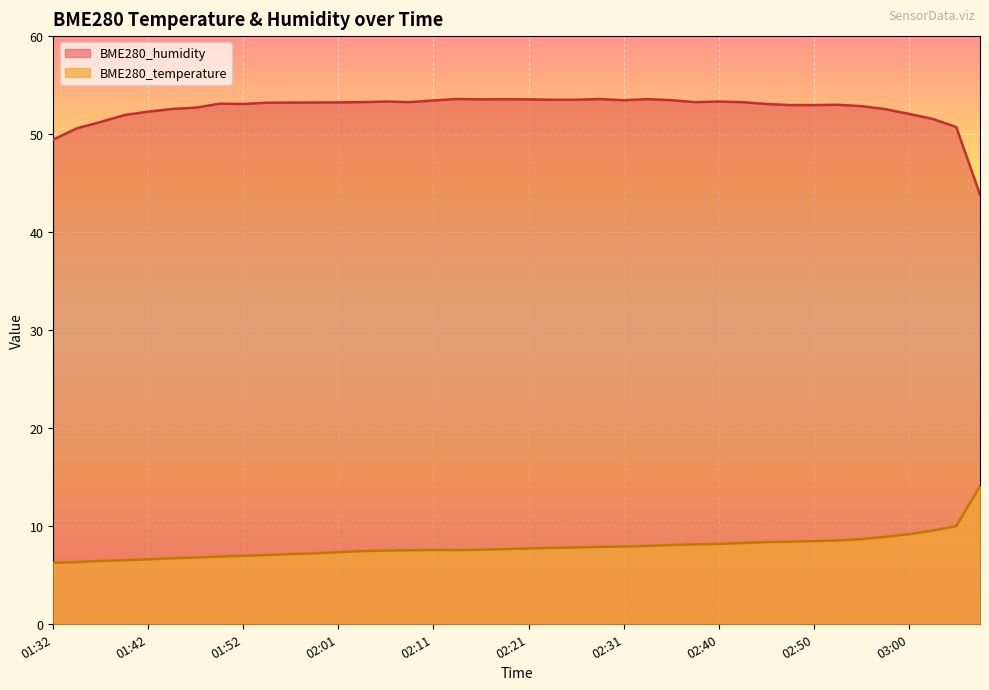

Which has a higher value, 02:57 or 01:49?

02:57